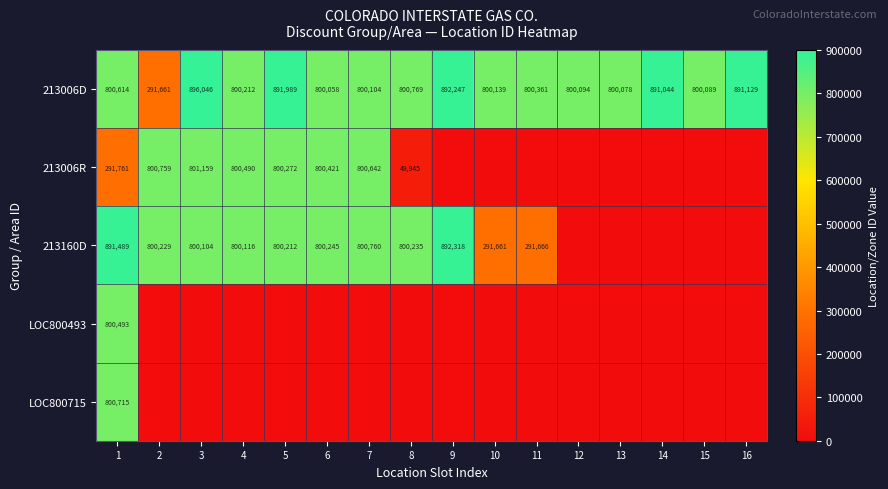

What is the spread (max minus min) of values at 11?

800361